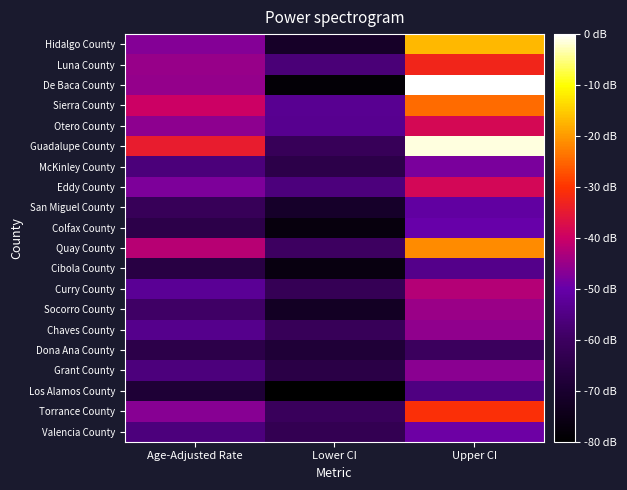

Reading left to right, transcribe all the data shown in this chart.

Hidalgo County: Age-Adjusted Rate=525.4	Lower CI=391.8	Upper CI=690.7
Luna County: Age-Adjusted Rate=535.6	Lower CI=473.2	Upper CI=604.1
De Baca County: Age-Adjusted Rate=535.1	Lower CI=353.3	Upper CI=783.9
Sierra County: Age-Adjusted Rate=565.6	Lower CI=491.5	Upper CI=648.5
Otero County: Age-Adjusted Rate=530.7	Lower CI=490.2	Upper CI=573.6
Guadalupe County: Age-Adjusted Rate=594.5	Lower CI=446.7	Upper CI=776.7
McKinley County: Age-Adjusted Rate=473.6	Lower CI=430.4	Upper CI=519.8
Eddy County: Age-Adjusted Rate=522.8	Lower CI=476.7	Upper CI=572.0
San Miguel County: Age-Adjusted Rate=446.2	Lower CI=394.0	Upper CI=503.4
Colfax County: Age-Adjusted Rate=430.2	Lower CI=360.7	Upper CI=509.5
Quay County: Age-Adjusted Rate=553.6	Lower CI=455.3	Upper CI=667.1
Cibola County: Age-Adjusted Rate=422.0	Lower CI=364.5	Upper CI=485.9
Curry County: Age-Adjusted Rate=494.8	Lower CI=443.2	Upper CI=550.7
Socorro County: Age-Adjusted Rate=458.1	Lower CI=387.4	Upper CI=538.1
Chaves County: Age-Adjusted Rate=488.5	Lower CI=447.7	Upper CI=532.0
Dona Ana County: Age-Adjusted Rate=430.4	Lower CI=409.0	Upper CI=452.6
Grant County: Age-Adjusted Rate=475.8	Lower CI=426.3	Upper CI=529.8
Los Alamos County: Age-Adjusted Rate=407.8	Lower CI=344.8	Upper CI=478.9
Torrance County: Age-Adjusted Rate=527.8	Lower CI=450.1	Upper CI=615.1
Valencia County: Age-Adjusted Rate=475.6	Lower CI=439.9	Upper CI=513.5